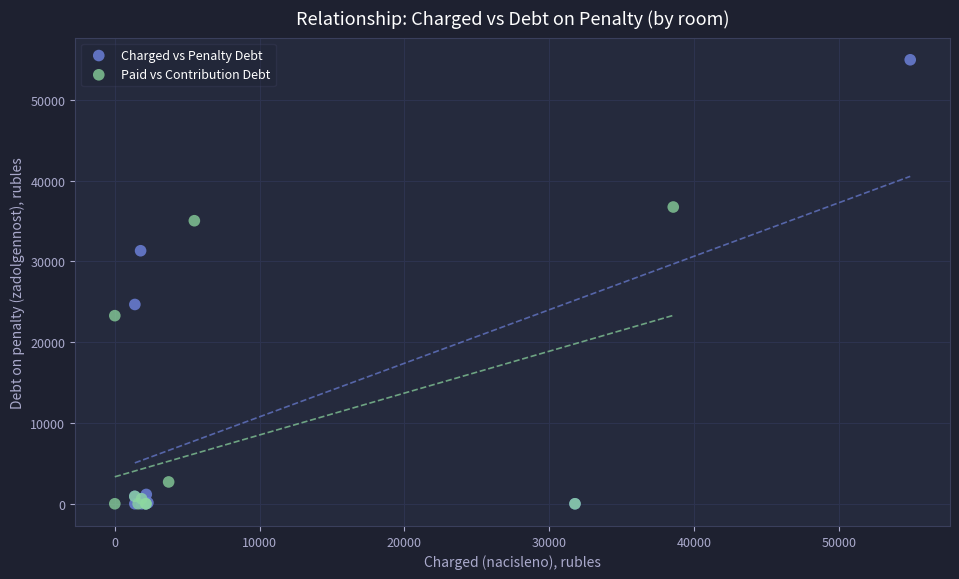

Which series has the largest Y range (max minus min)?

Charged vs Penalty Debt